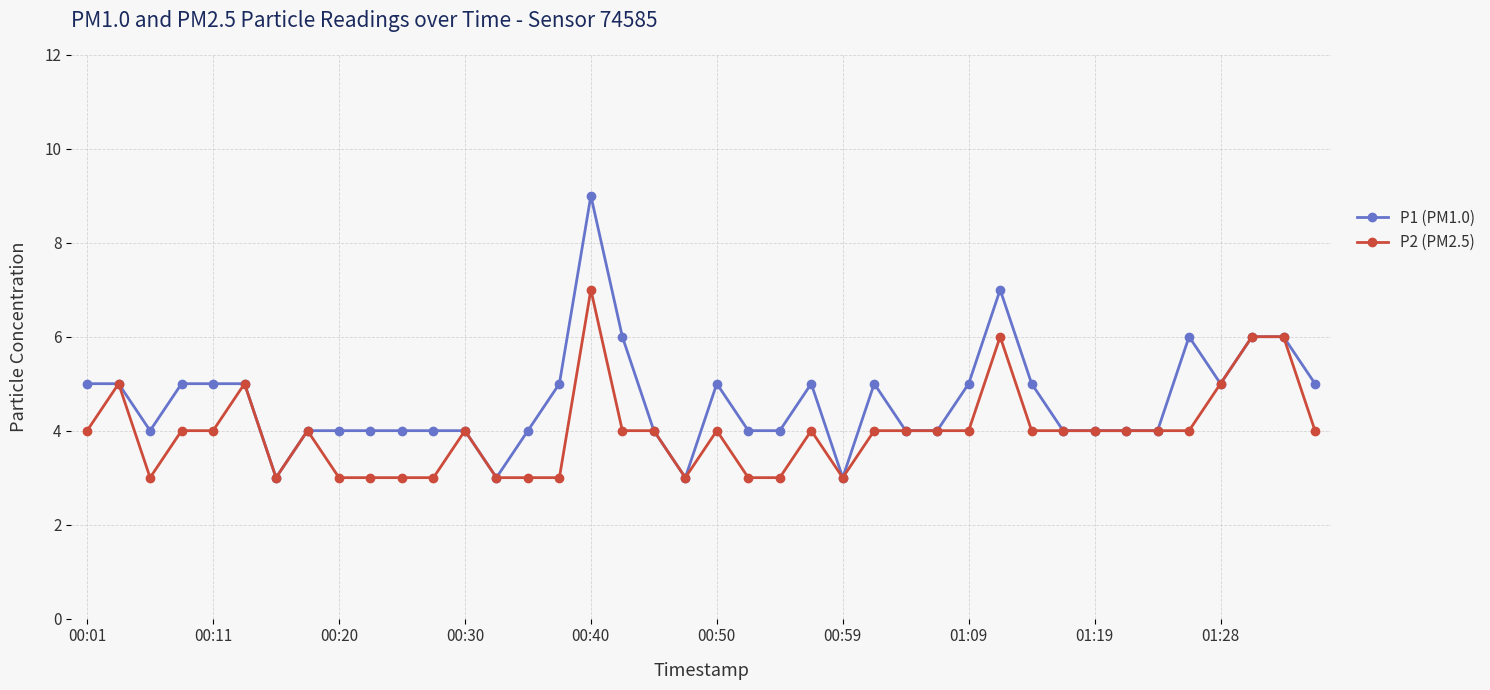

What is the greatest value displayed?

9